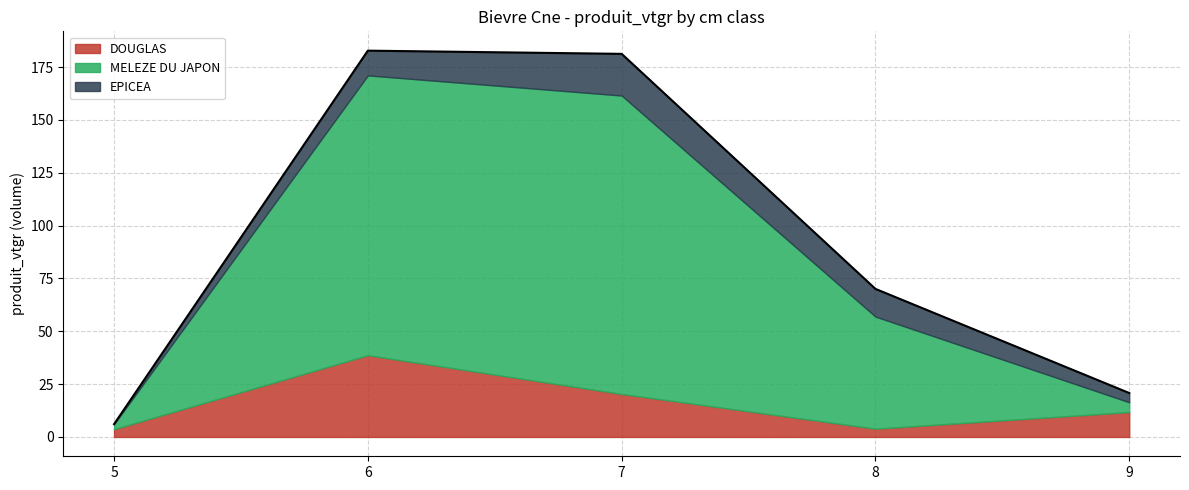

True or false: EPICEA has more than 2 points higher than both neighbors.

False